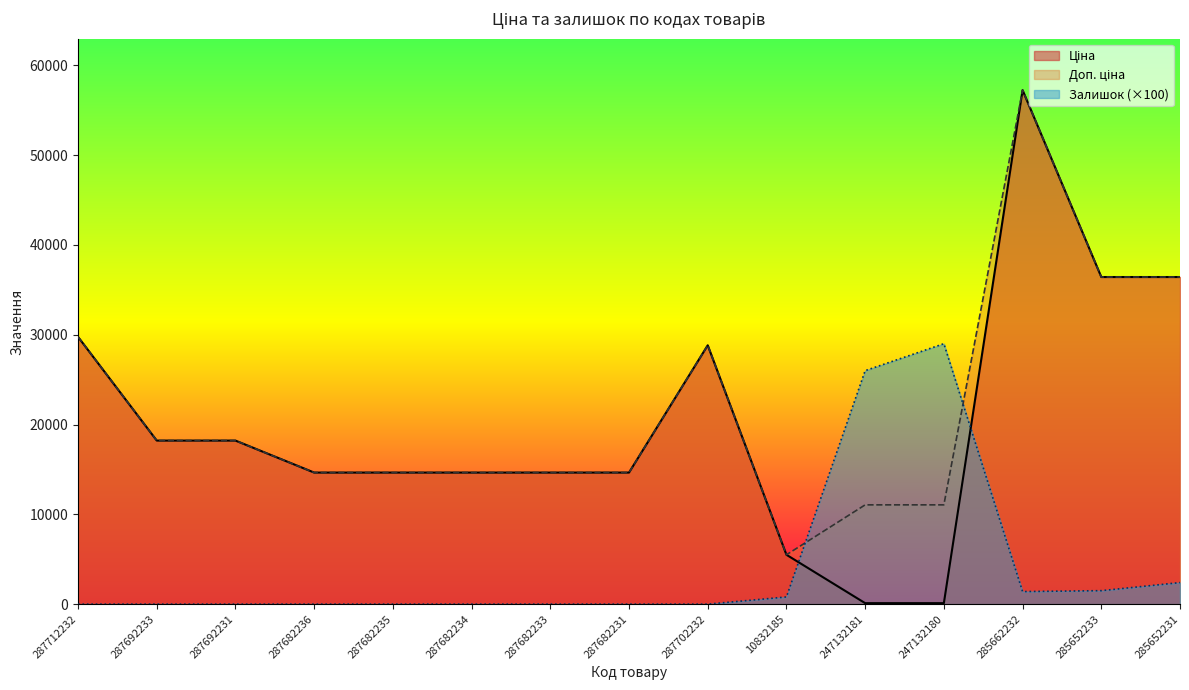

Which category has the lowest value in the Ціна series?

247132181